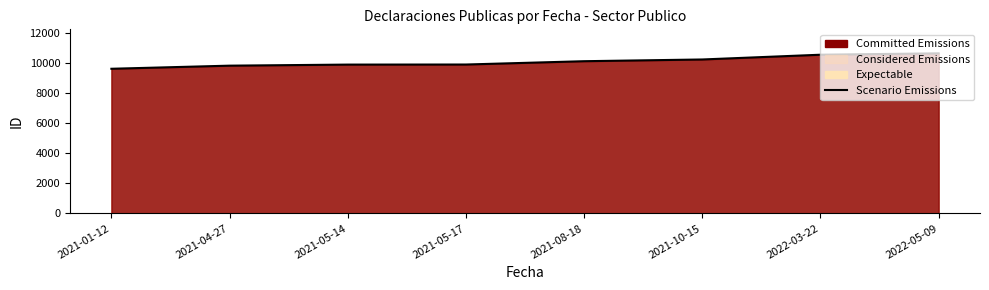

Rank the categories by value from highest to lowest.

2022-05-09, 2022-03-22, 2021-10-15, 2021-08-18, 2021-05-17, 2021-05-14, 2021-04-27, 2021-01-12